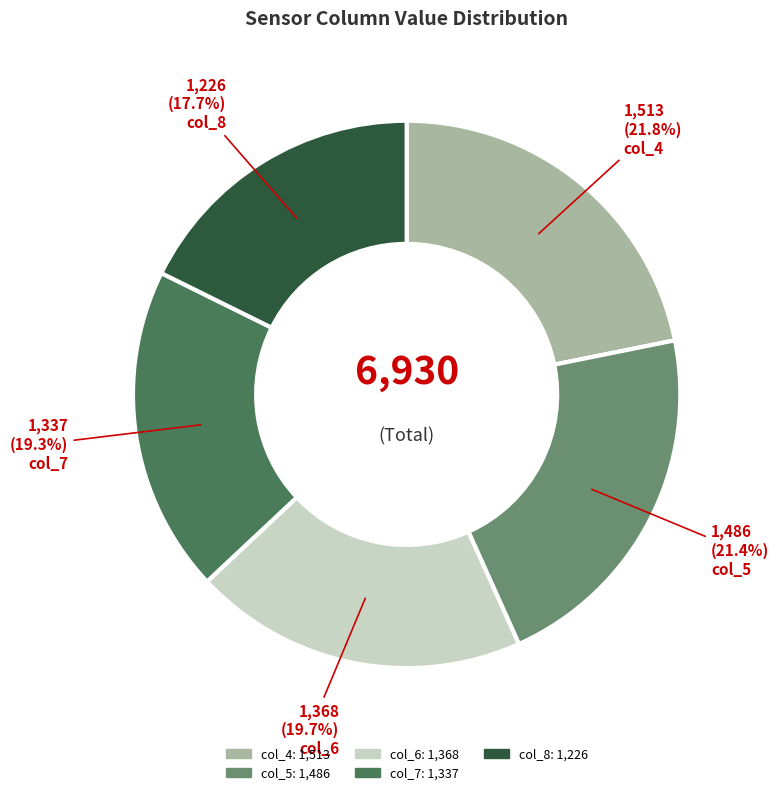

What is the smallest slice in the pie chart?

col_8